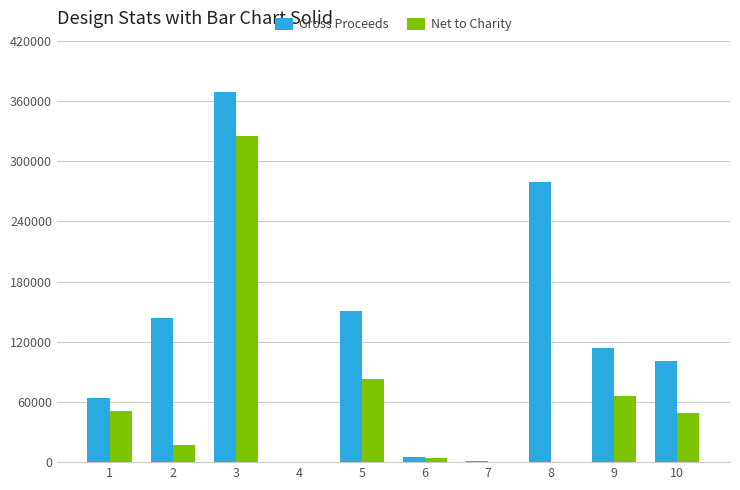

Are the bars horizontal?

No